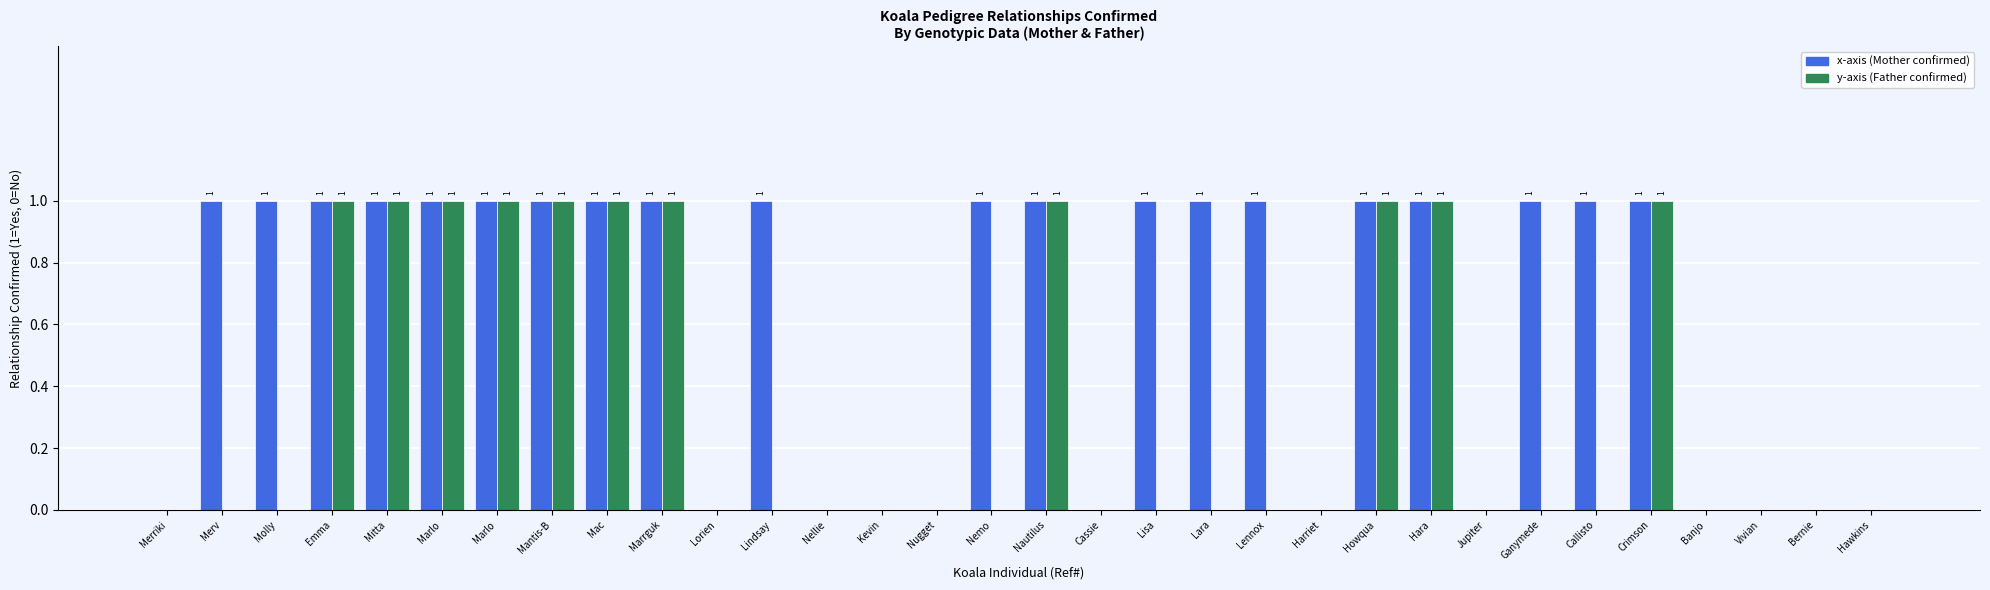

How many categories are shown in the chart?

32